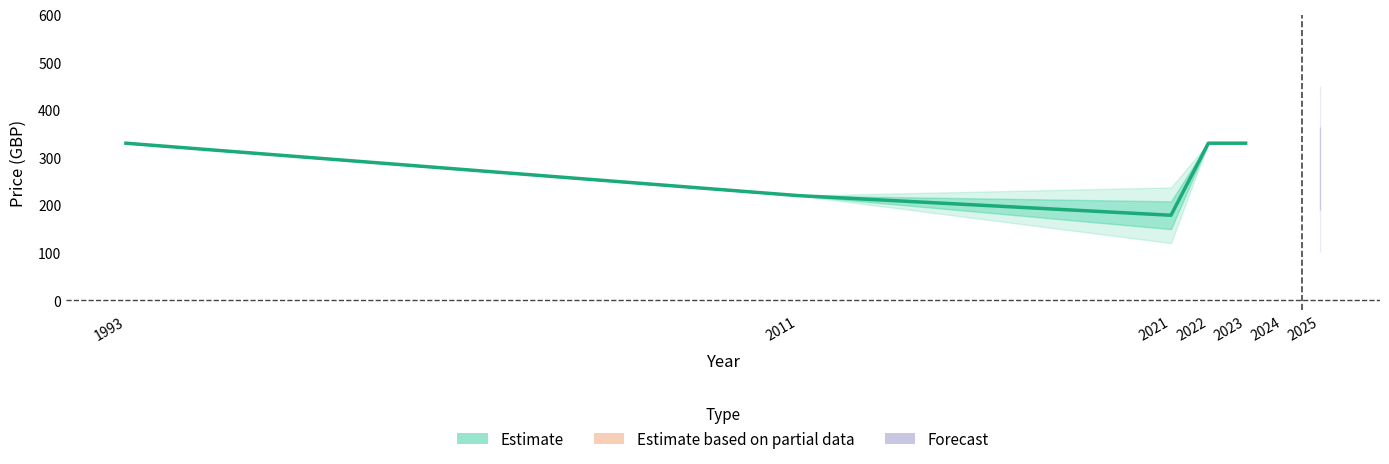

Count the number of categories in the chart.

5